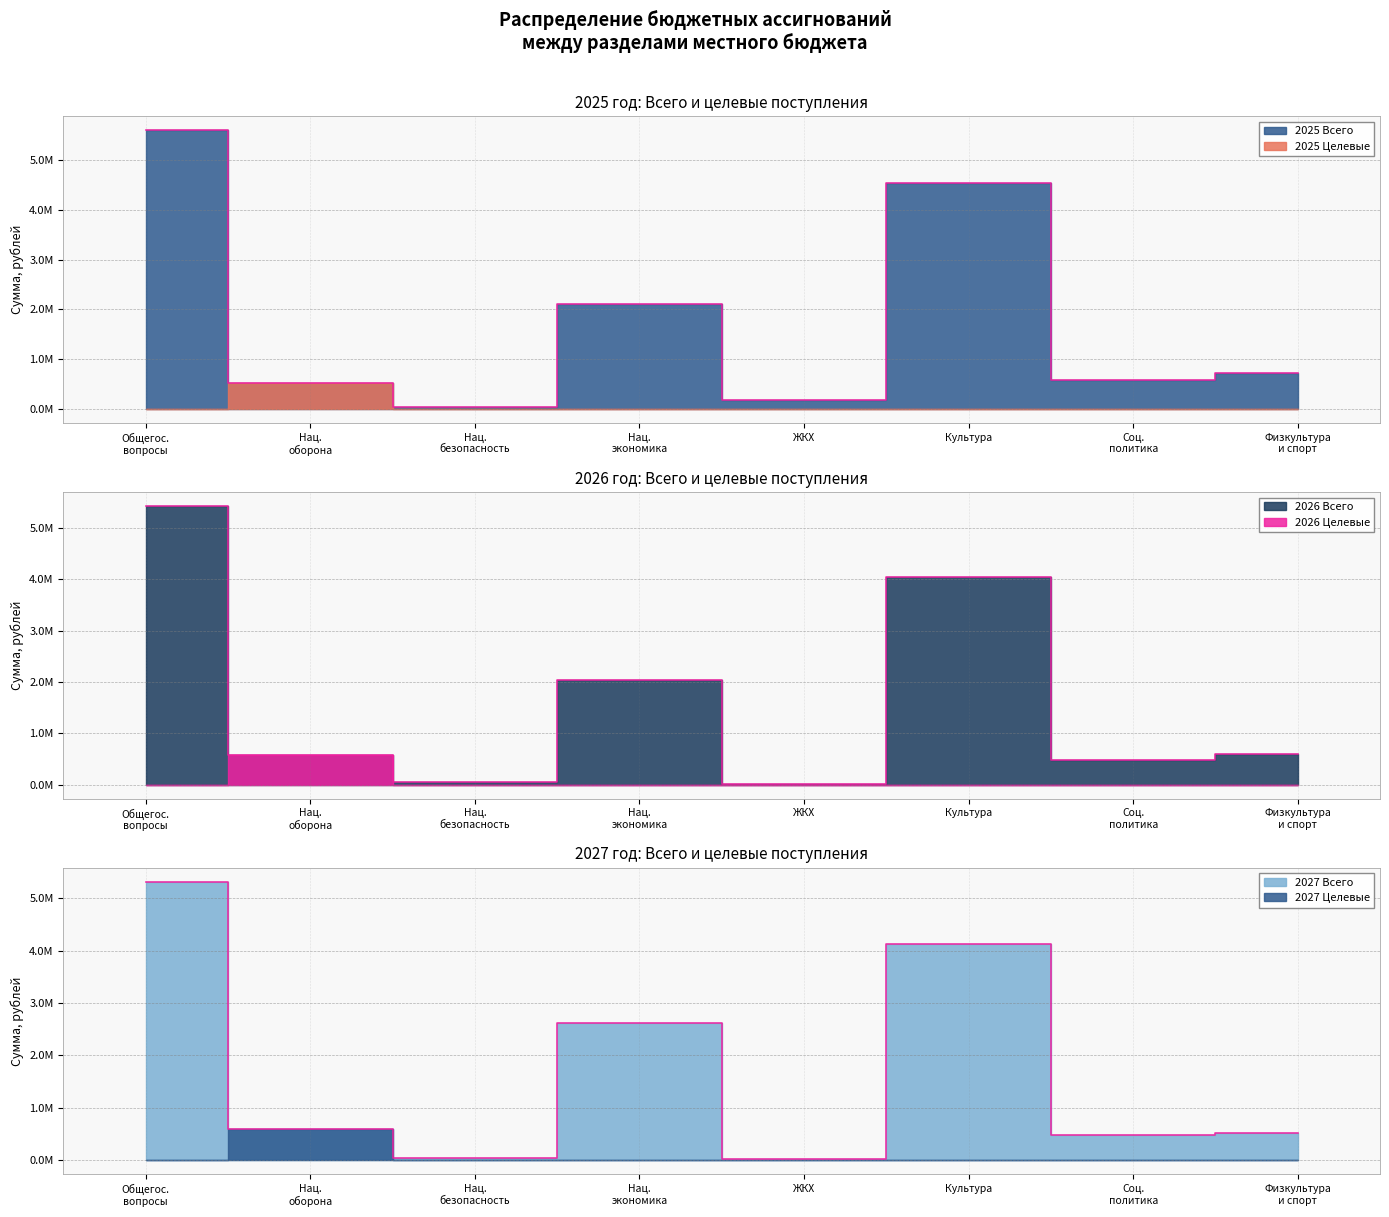

At which category is the sum across all series the highest?

Общегос. вопросы